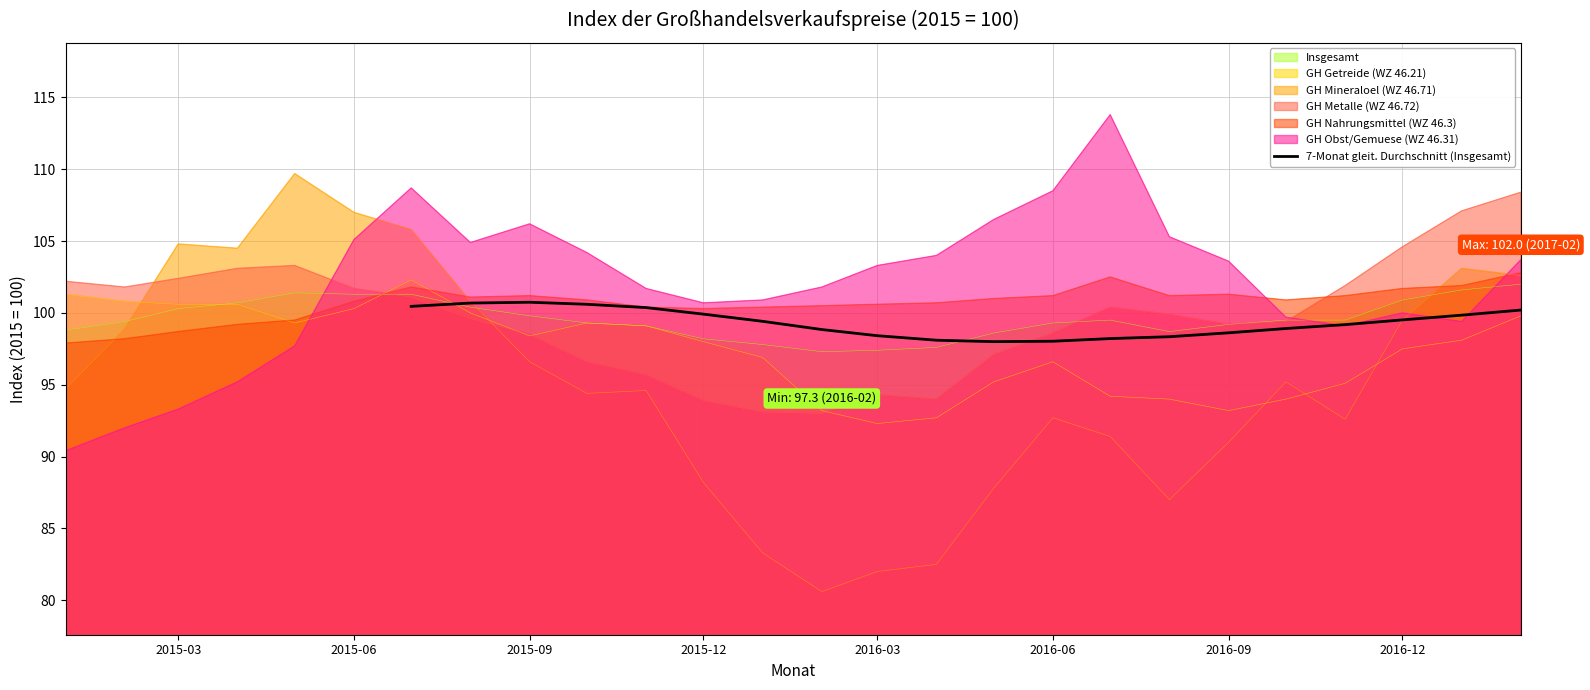

What is the minimum value for 7-Monat gleit. Durchschnitt (Insgesamt)?

98.0